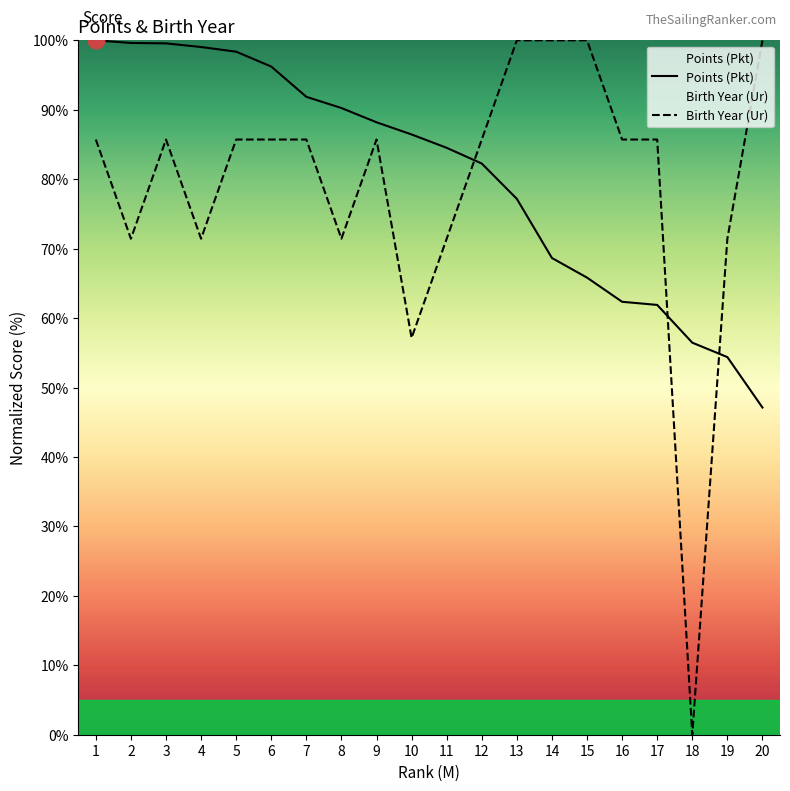

Rank the series by their maximum value, from highest to lowest.

Pkt, Ur